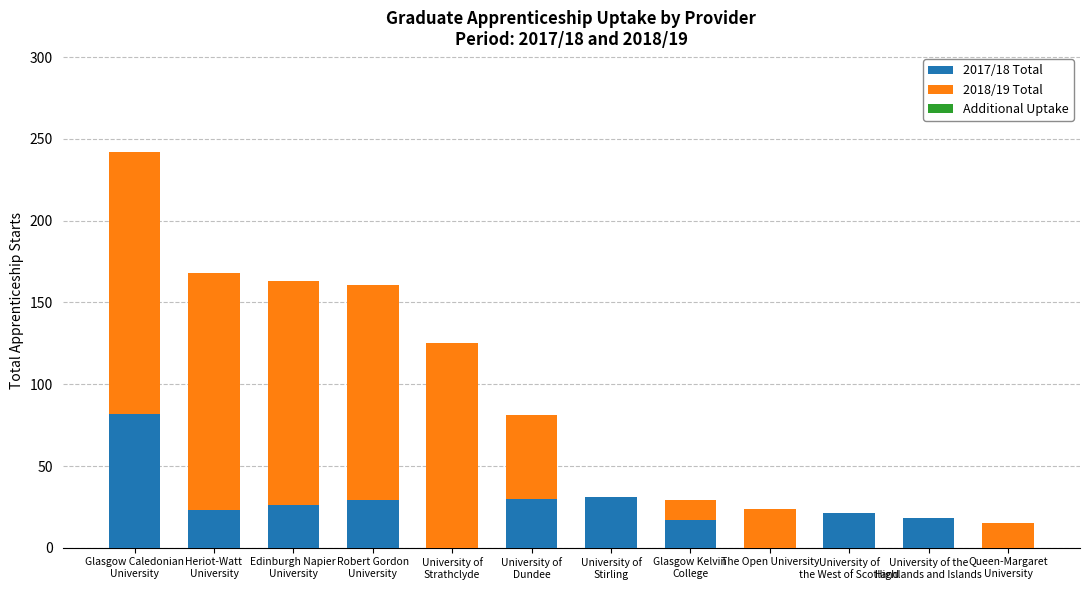

Count the number of categories in the chart.

12